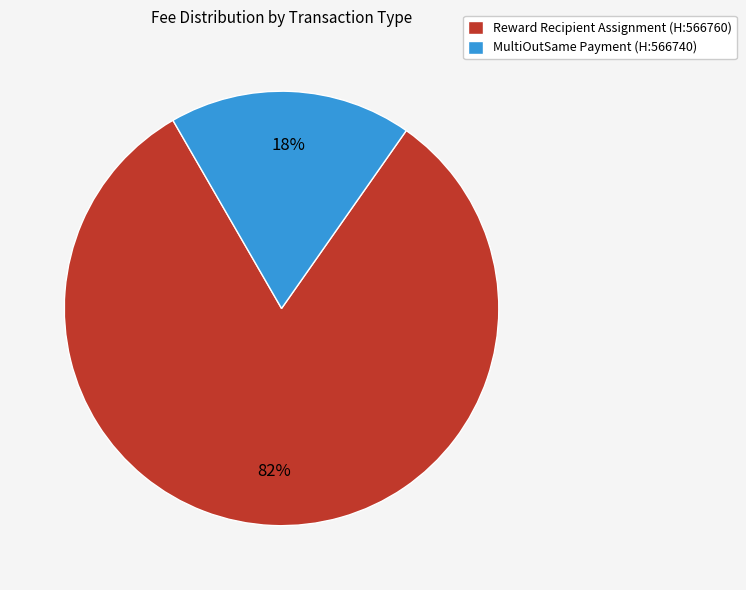

To the nearest percent, what percentage of the pie is MultiOutSame Payment (H:566740)?

18%